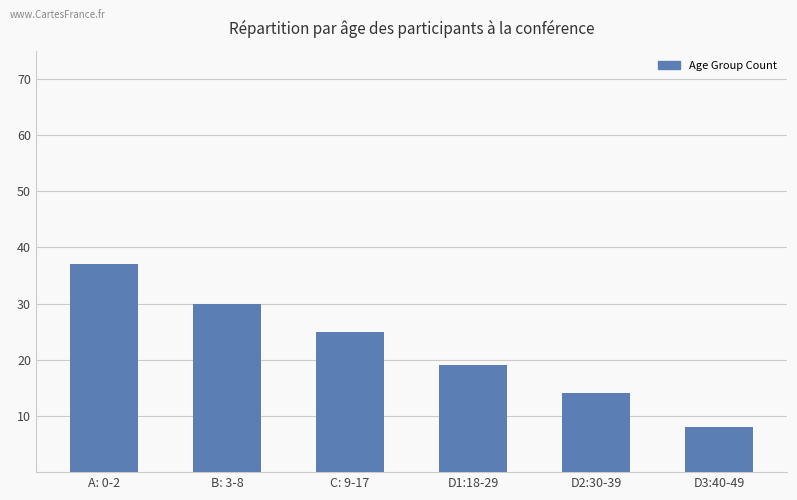

What is the approximate value at D2:30-39, to the nearest 5?

15